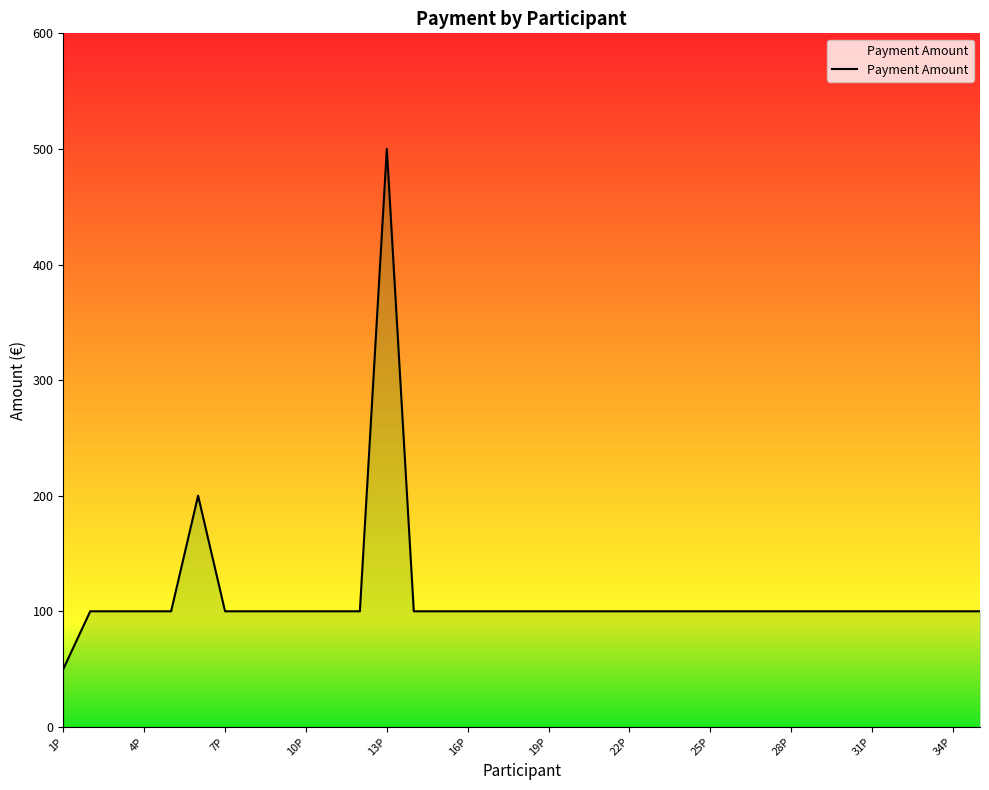

What is the difference between the maximum and minimum values?

450